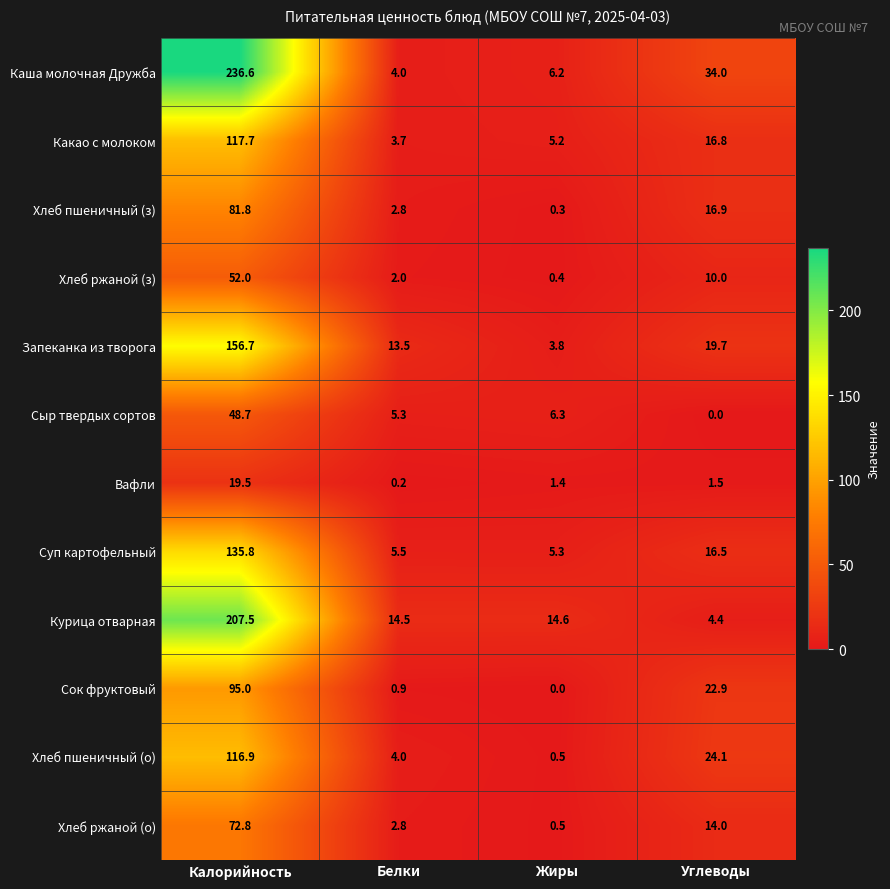

What is the total value across all series at Жиры?

44.5